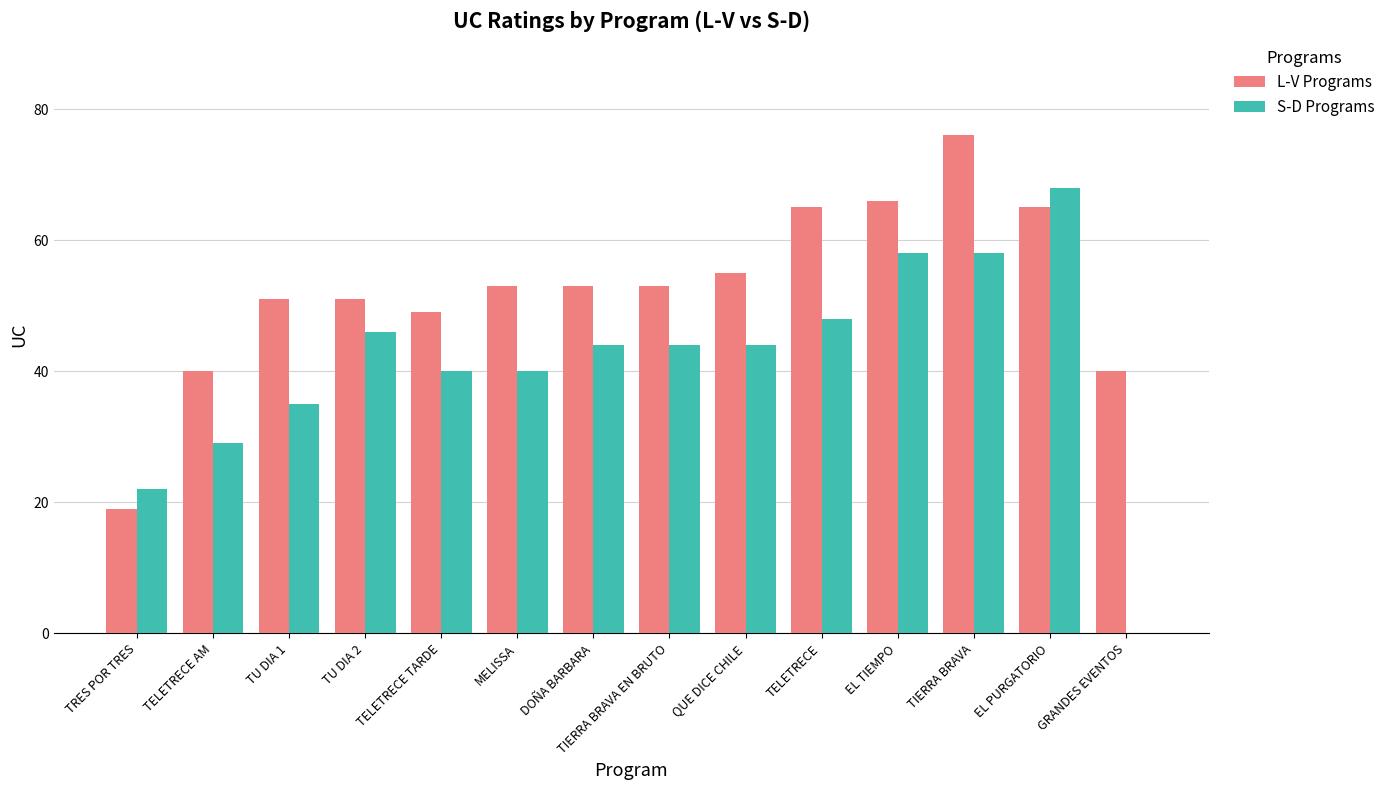

What is the maximum value for L-V Programs?

76